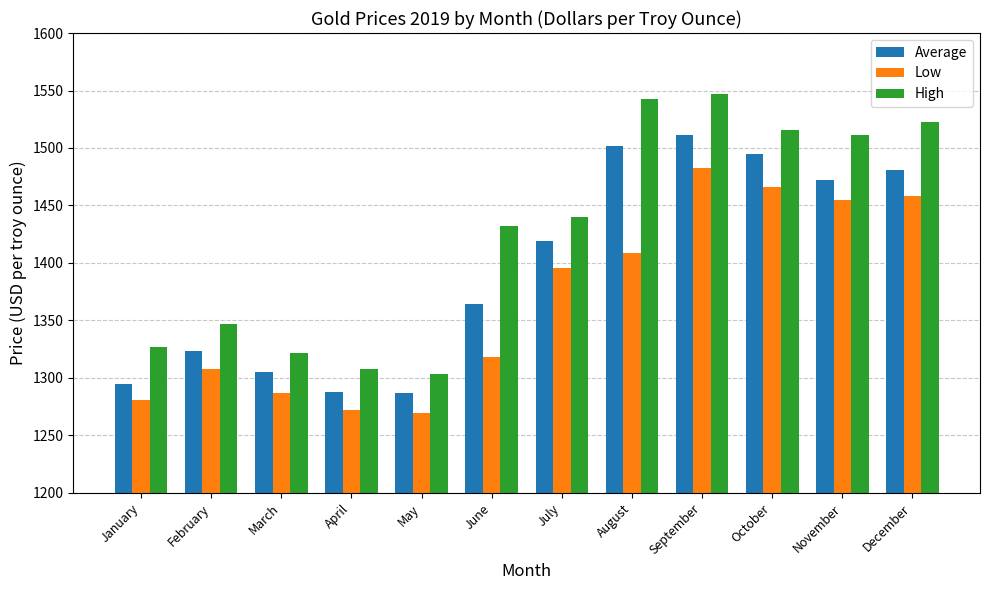

The value of Low at May is 1269.8. True or false?

True